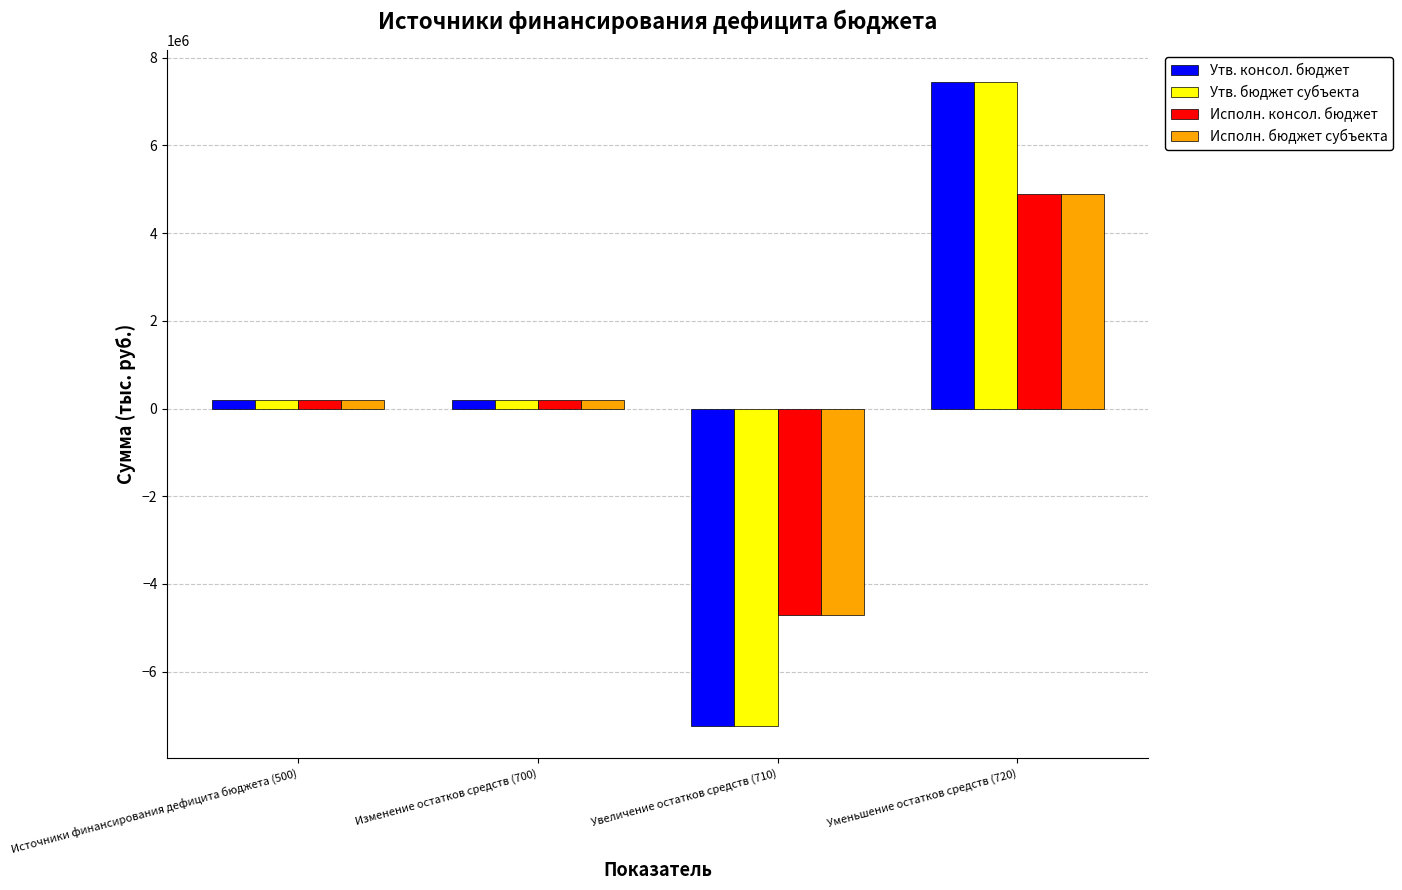

Reading left to right, transcribe all the data shown in this chart.

Утв. консол. бюджет: 191135.0	191135.0	-7244868.0	7436003.0
Утв. бюджет субъекта: 191135.0	191135.0	-7244868.0	7436003.0
Исполн. консол. бюджет: 189531.6	189531.6	-4697905.6	4887437.1
Исполн. бюджет субъекта: 189531.6	189531.6	-4697905.6	4887437.1